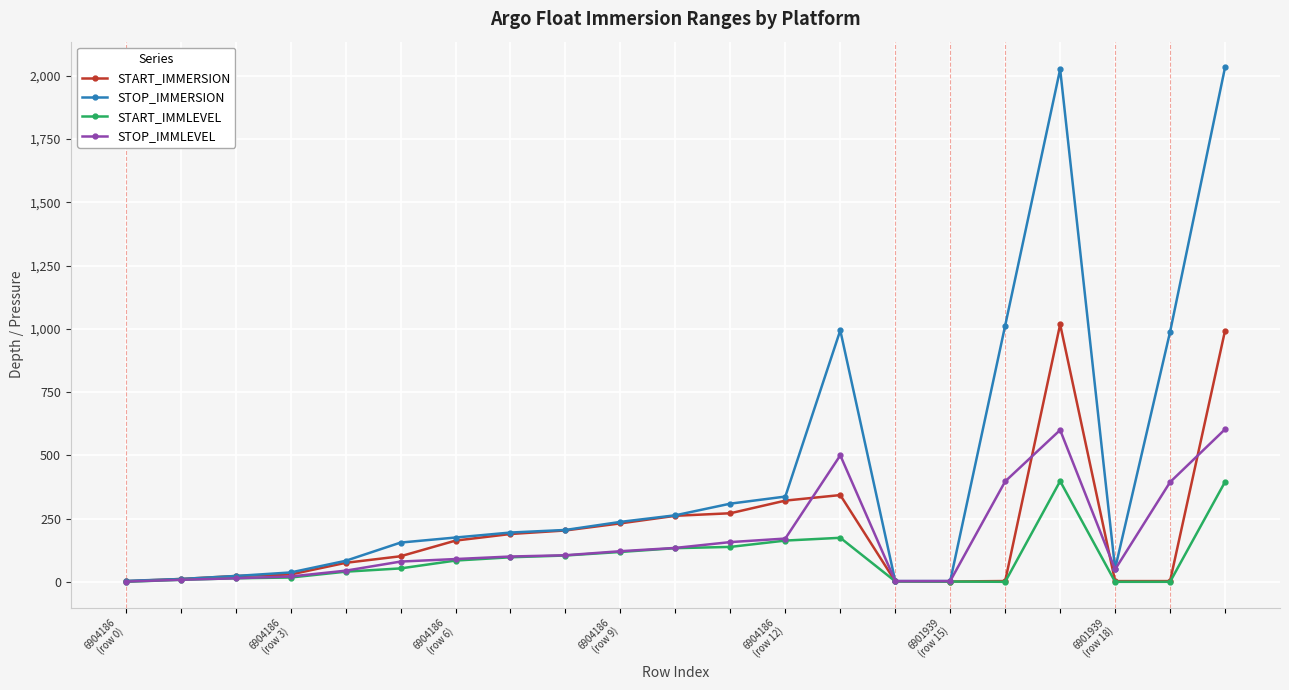

At how many categories does at least one series exceed 1369?

2